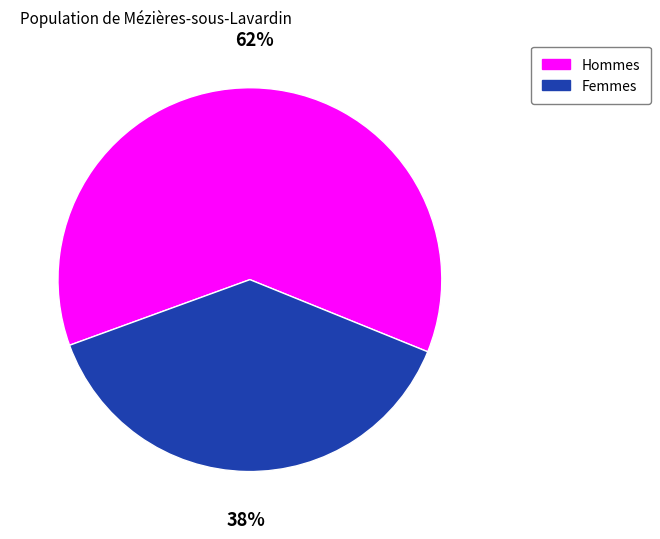

To the nearest percent, what is the average slice percentage?

50%